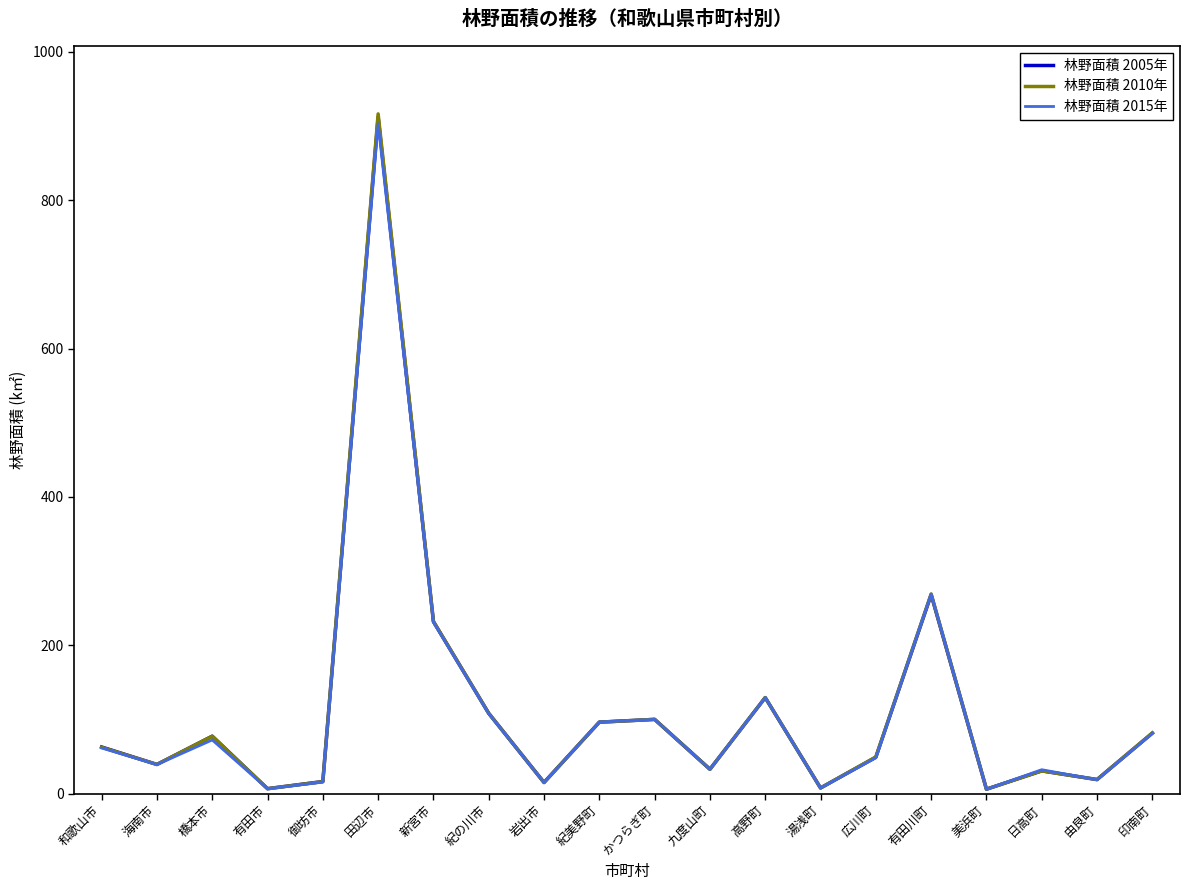

At which category does 林野面積 2010年 reach its first local peak?

橋本市